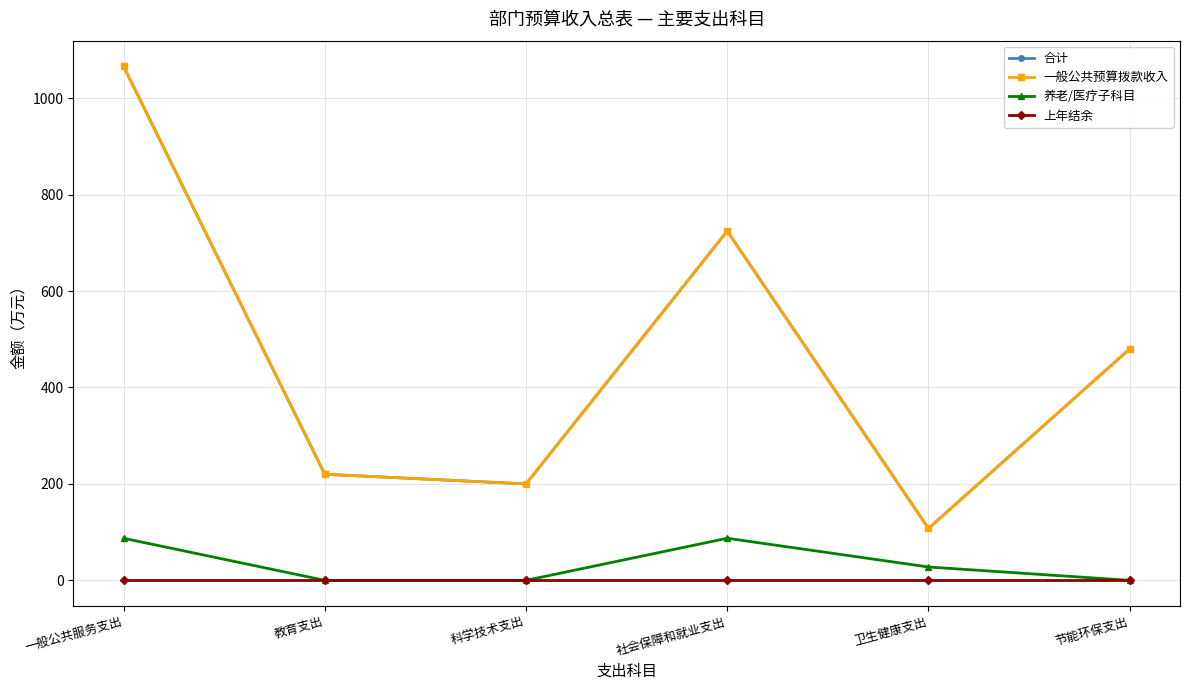

True or false: 上年结余 and 一般公共预算拨款收入 cross at least once.

False